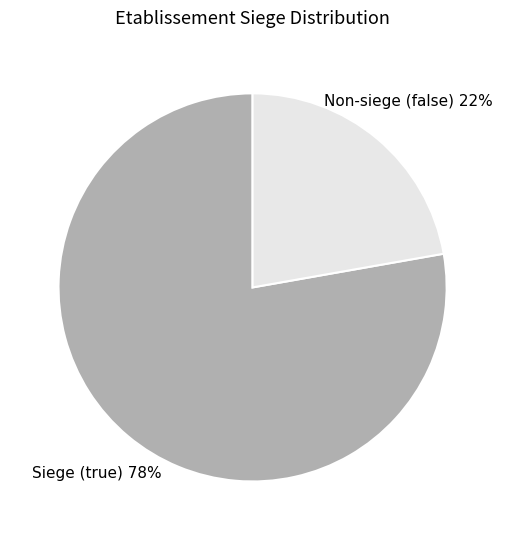

How many segments does this pie chart have?

2